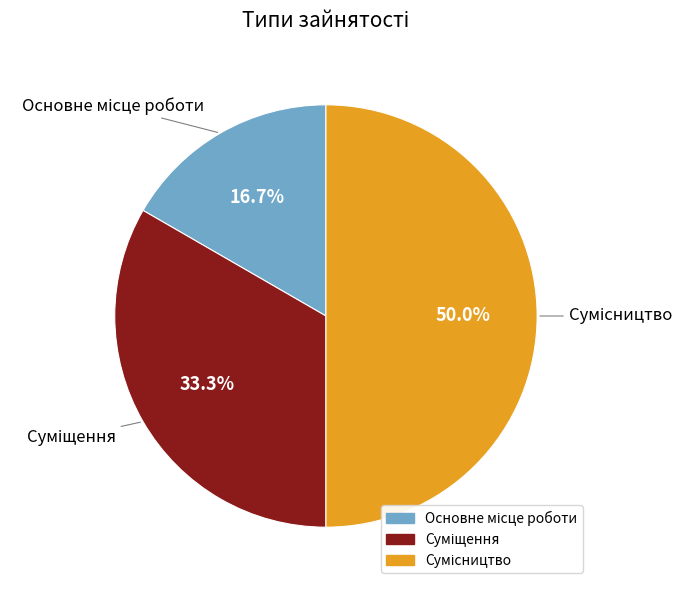

Is Сумісництво the majority of the pie?

No